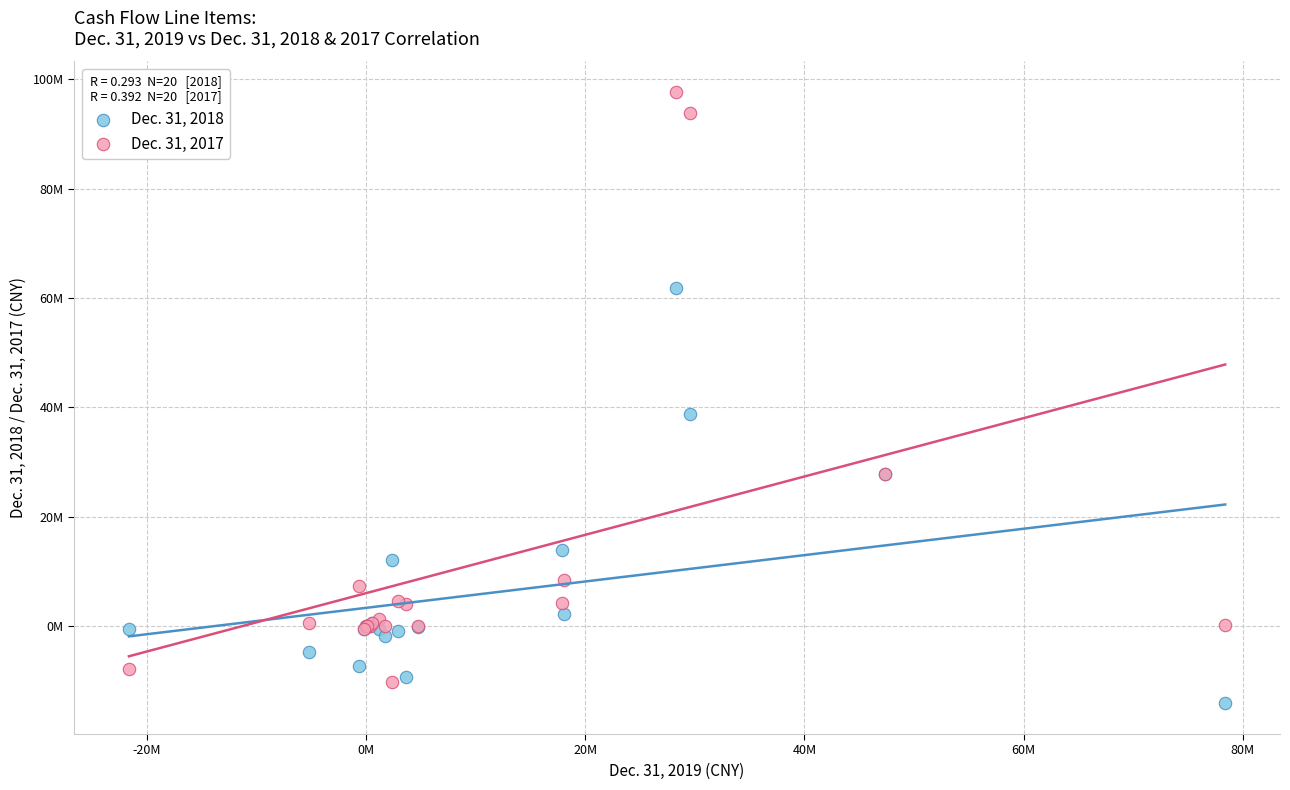

Which series contains the highest Y value?

Dec. 31, 2017